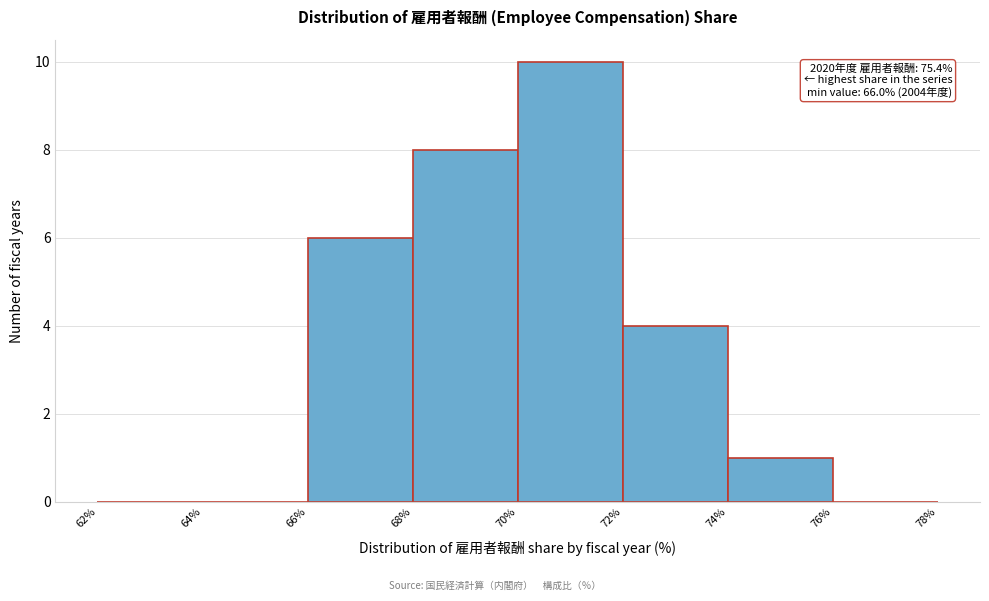

Which range on the x-axis has the tallest bar?

70% to 72%